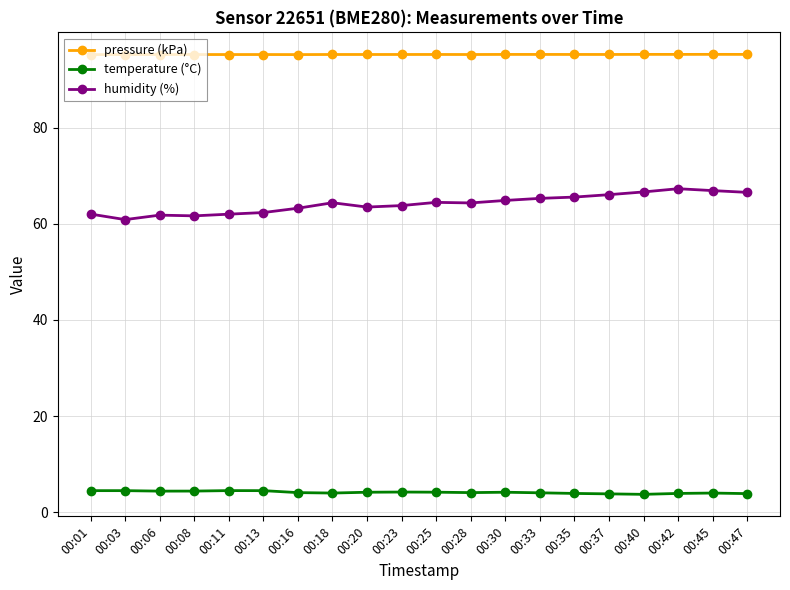

What is the difference between the second highest and second lowest values in the humidity (%) series?

5.3